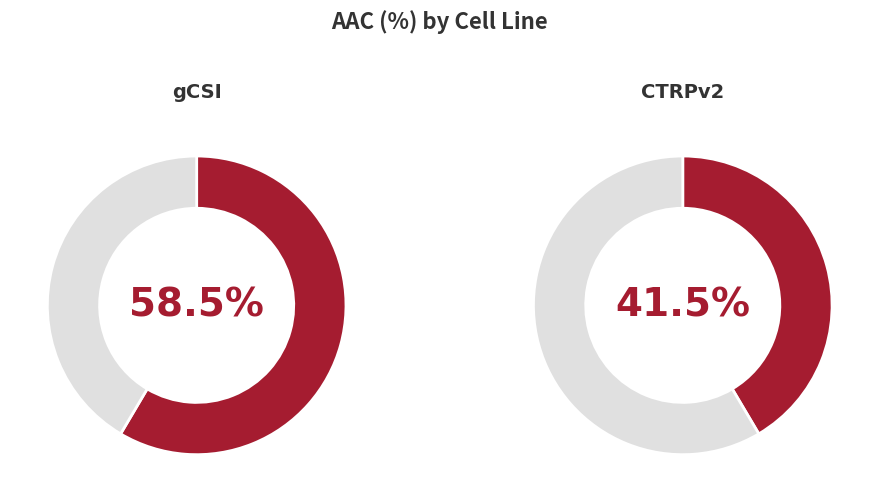

To the nearest percent, what is the difference between the largest and smallest slice percentages?

17%